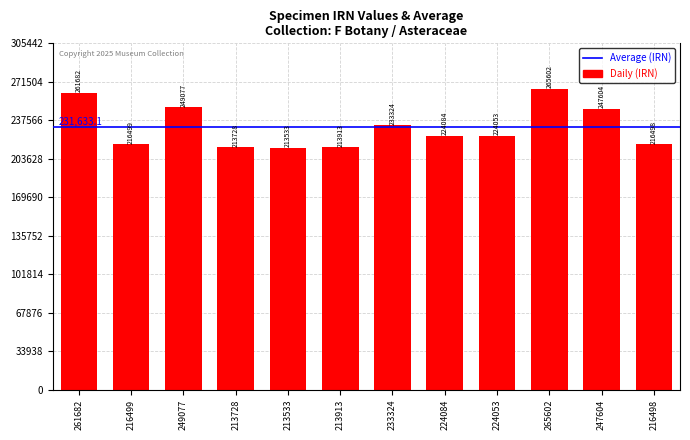

Which label corresponds to the smallest value in the chart?

213533